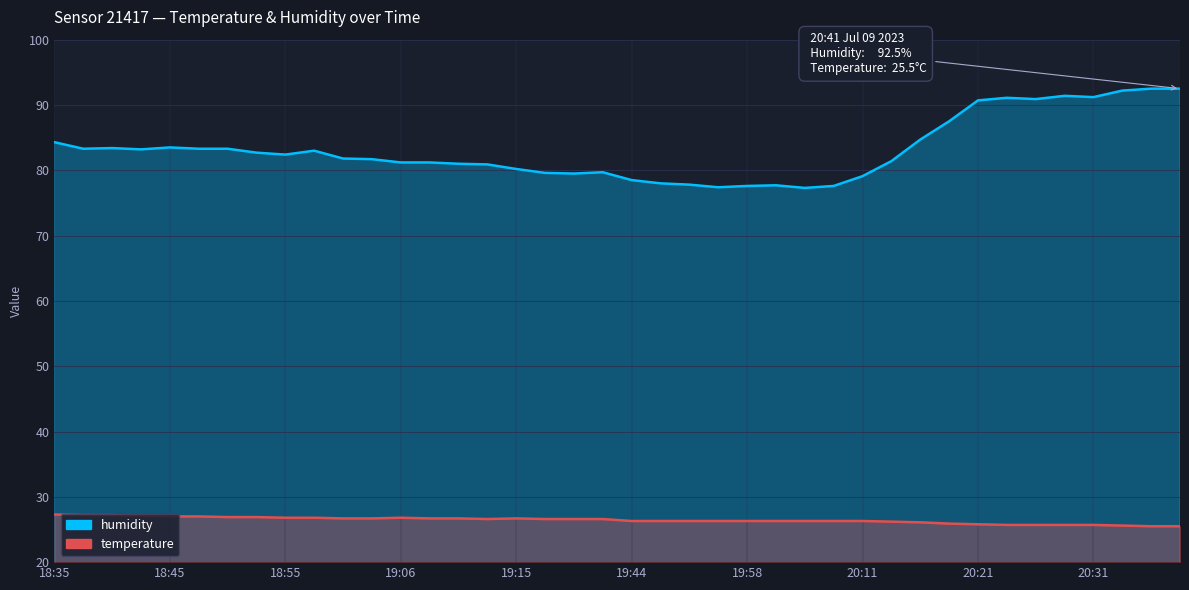

Rank the series at 19:08 from highest to lowest value.

humidity, temperature